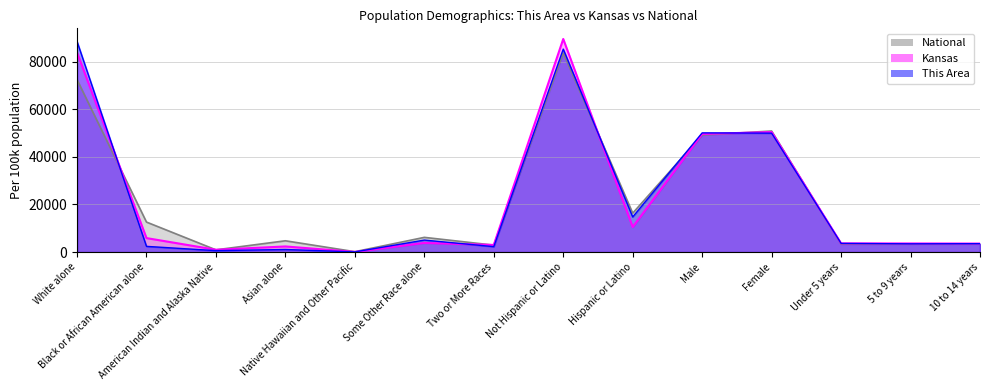

Which series ends up on top after the final intersection of Kansas_line and This Area_line?

Kansas_line